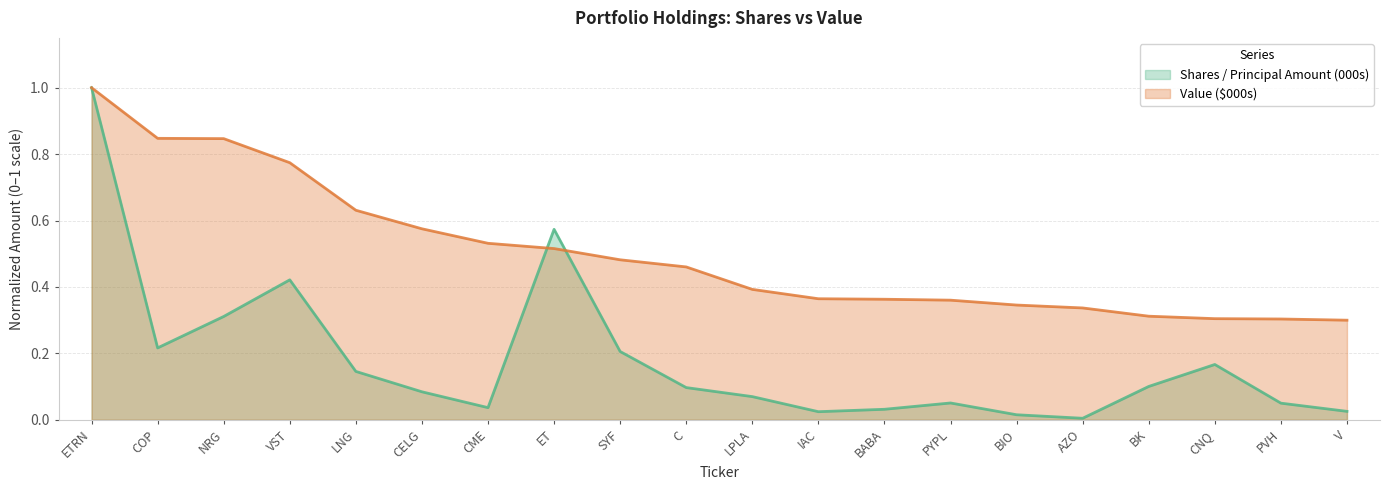

What is the difference between the Shares / Principal Amount (000s) values at LNG and CME?

0.1